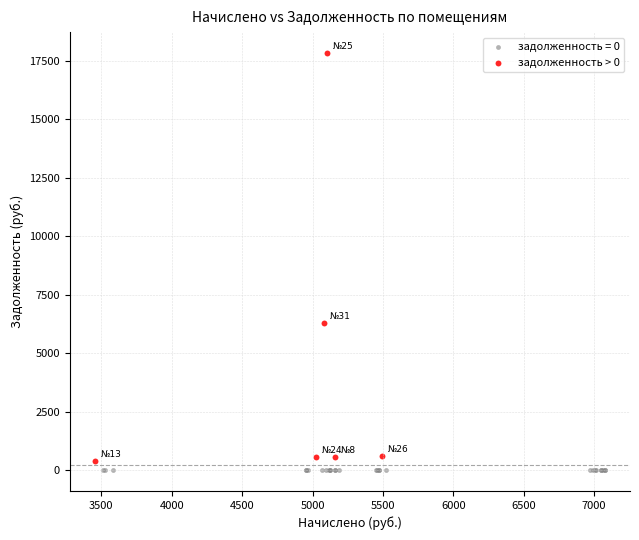

Which series contains the highest Y value?

задолженность > 0